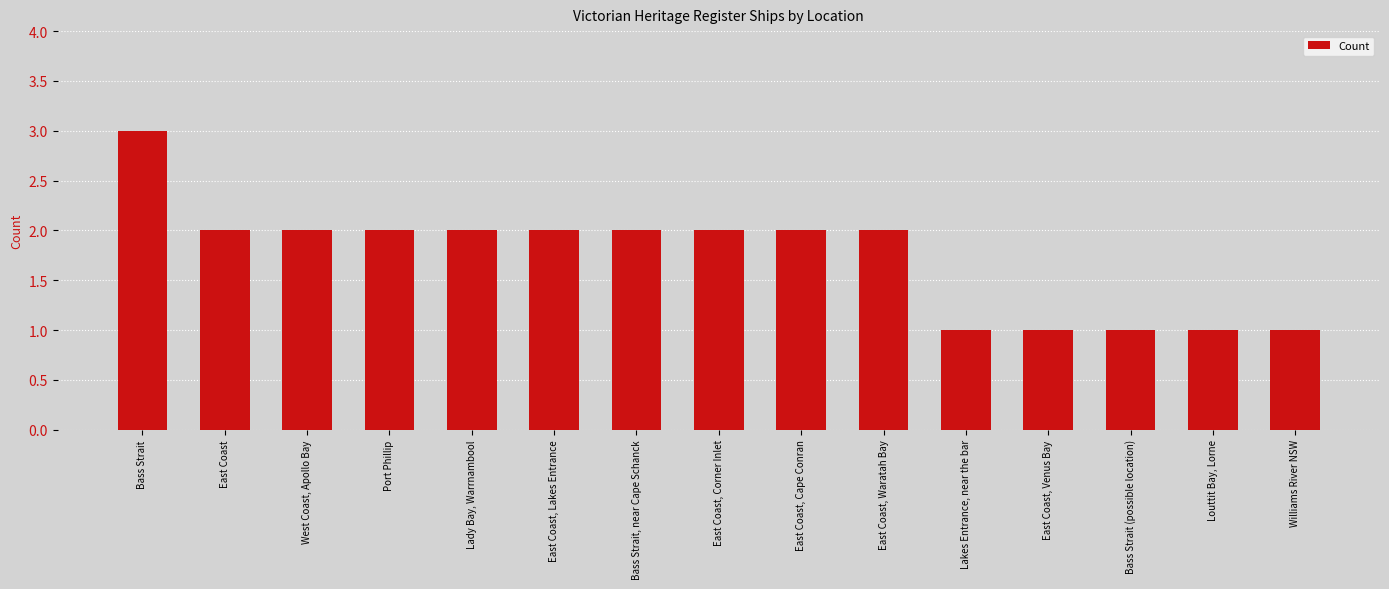

Which category has the highest value across all series?

Bass Strait